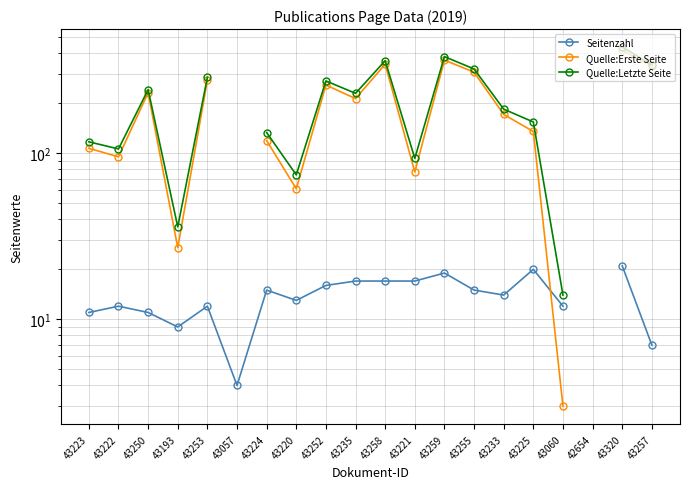

How many lines are shown in the chart?

3